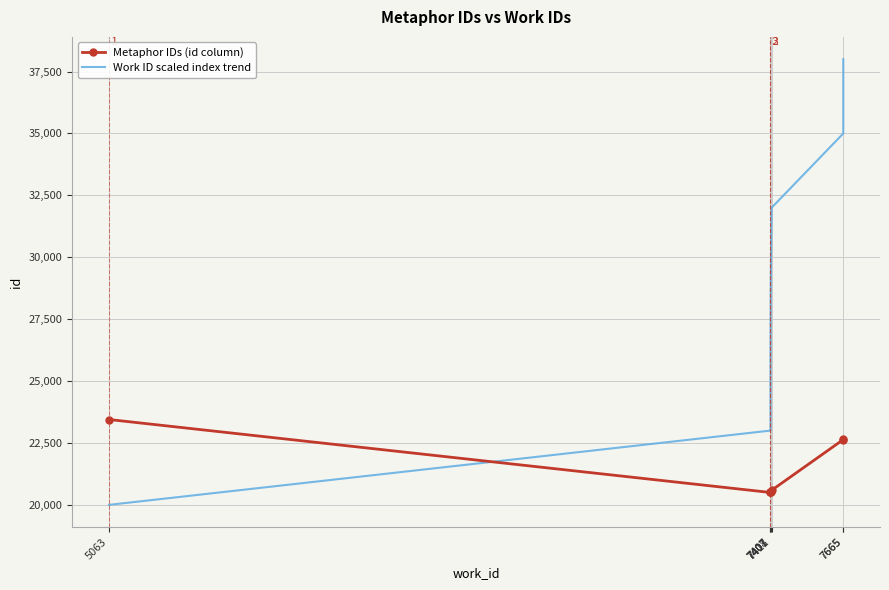

What is the minimum value shown in the chart?

20000